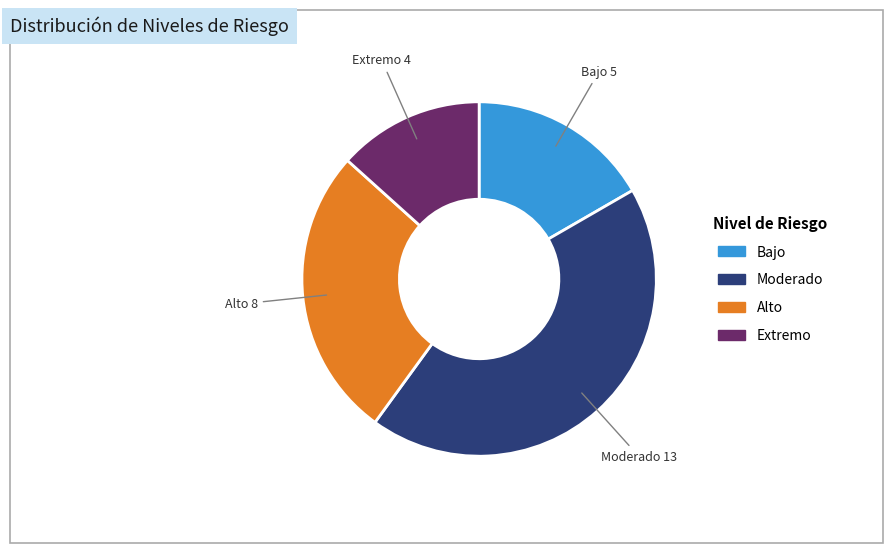

Count the number of slices in the pie.

4